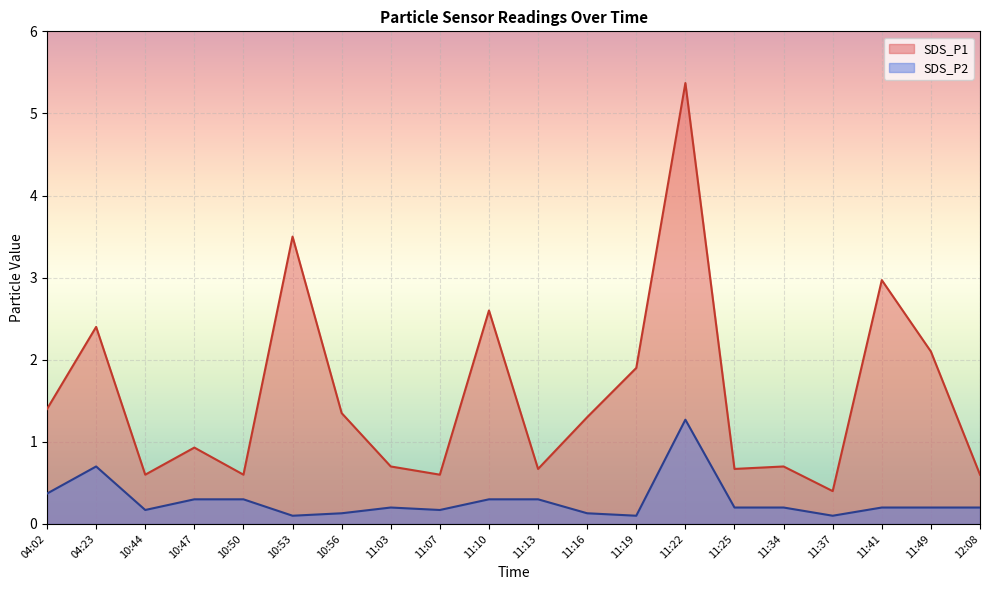

Read the SDS_P1 value at 11:22.

5.4